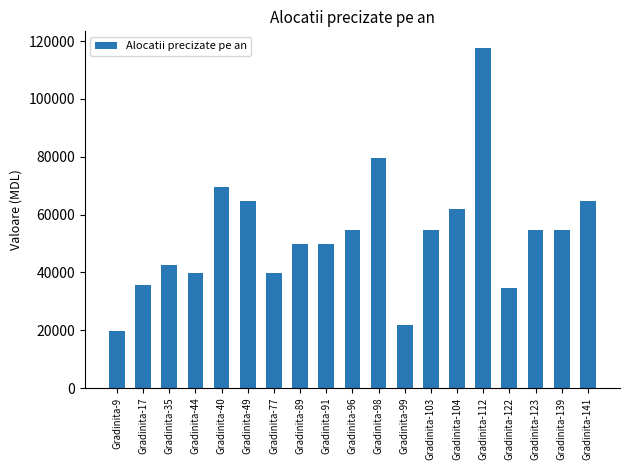

What is the sum of the values at Gradinita-17 and Gradinita-91?

85390